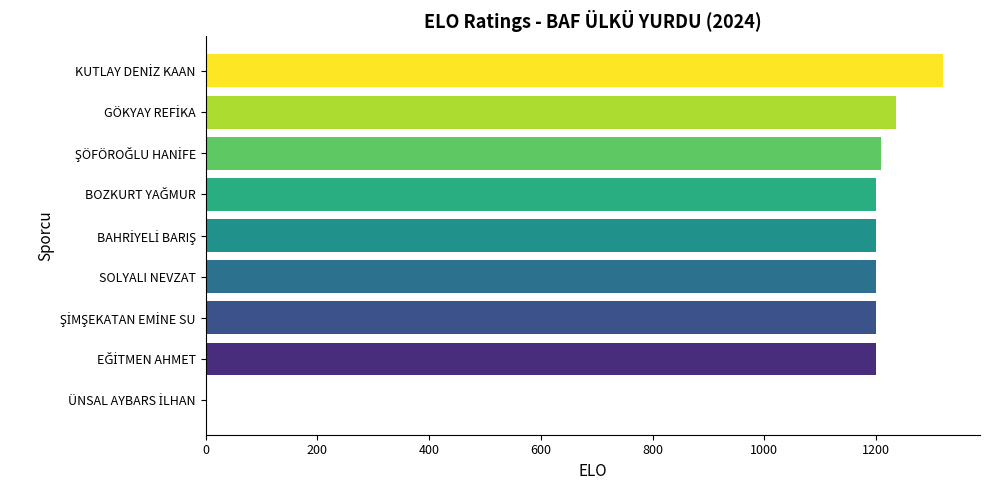

What is the sum of all values?

9764